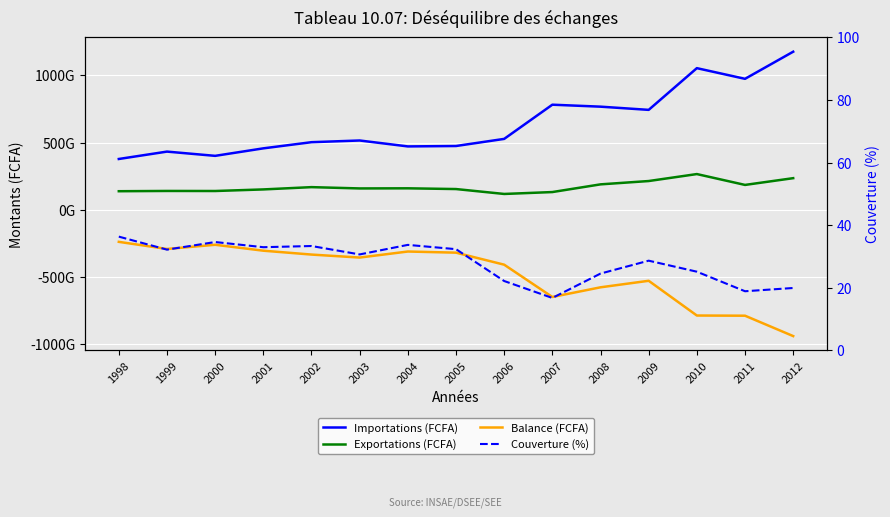

Between 1998 and 2005, which series saw the biggest shift?

Importations (FCFA)